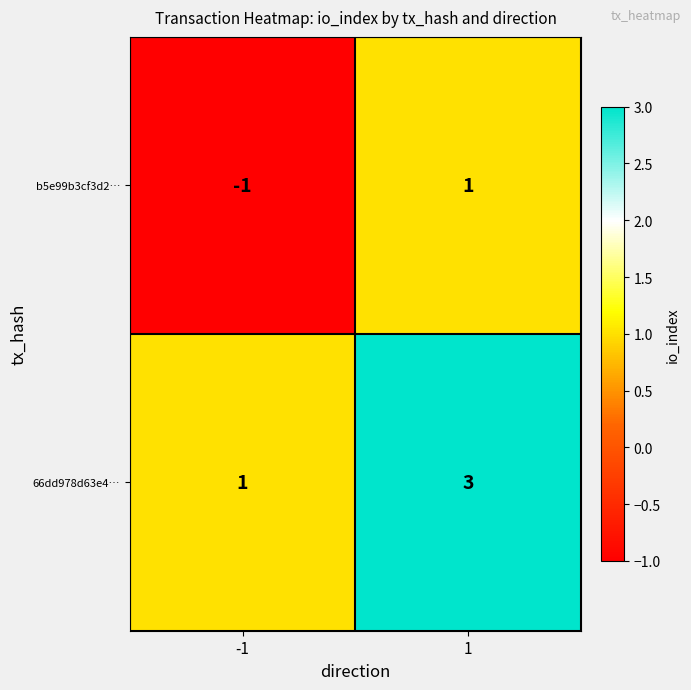

How many data points does each series have?

2